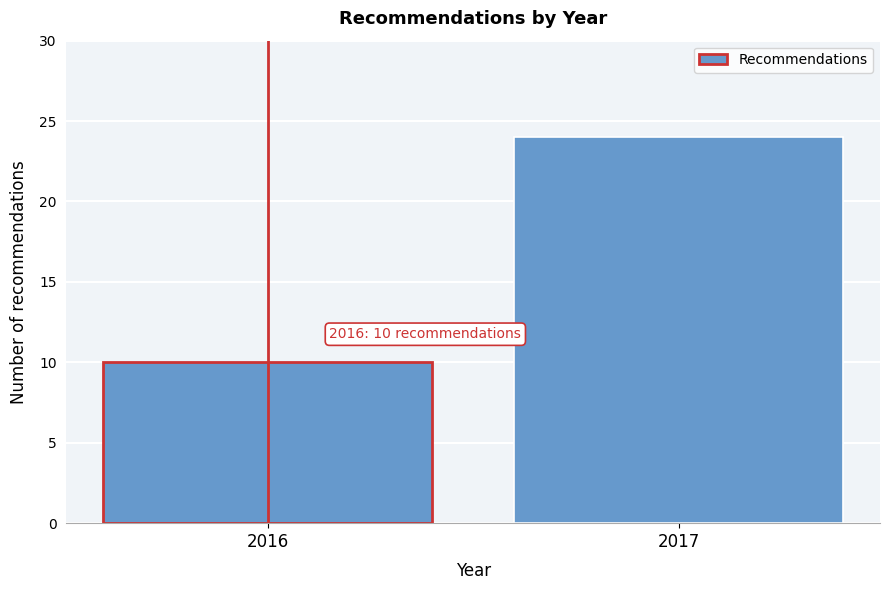

Reading left to right, extract all data points from this chart.

2016=10	2017=24